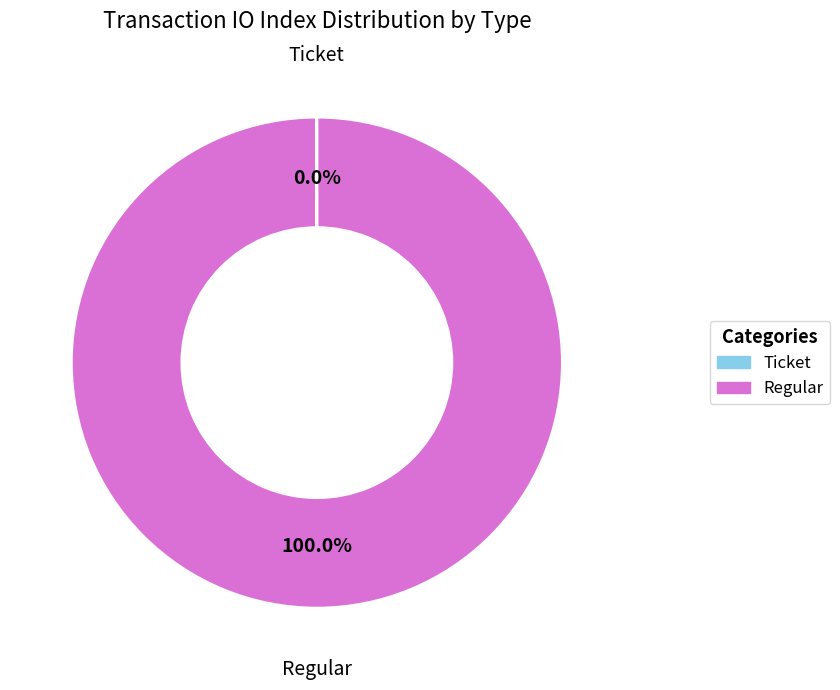

Is Regular the majority of the pie?

Yes